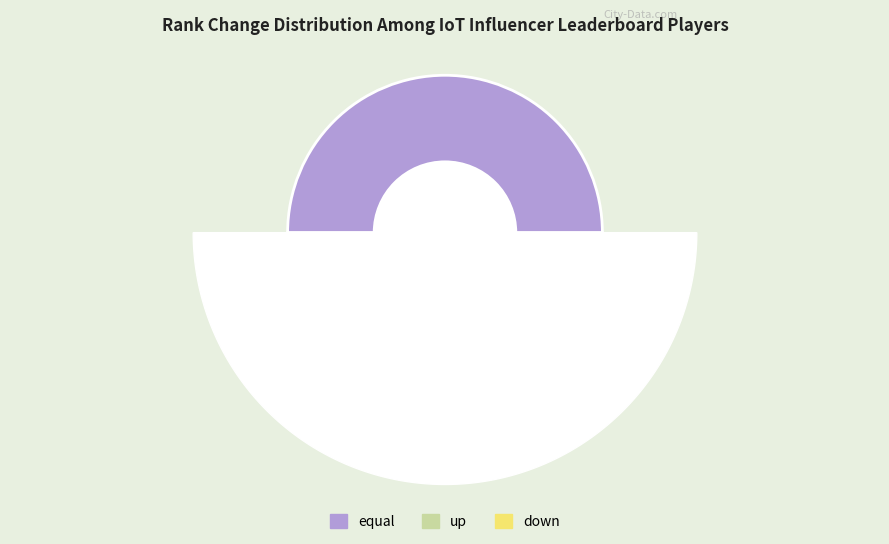

True or false: equal accounts for 57% of the total.

False